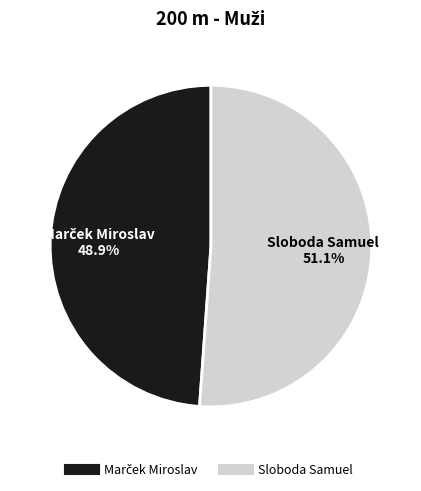

What percentage is NOT represented by Sloboda Samuel?

48.9%